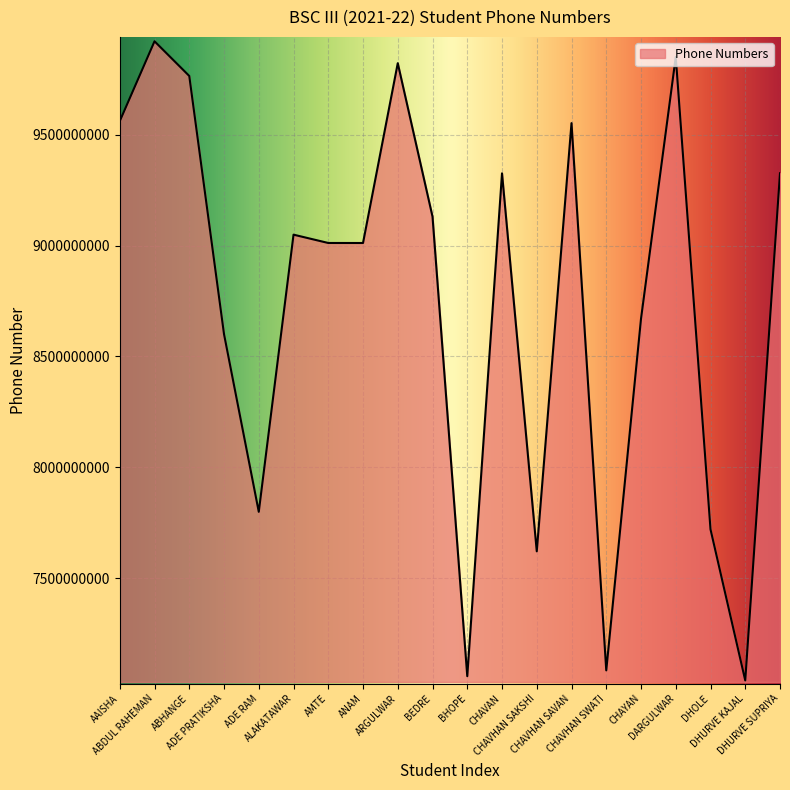

What is the minimum value shown in the chart?

7038451706